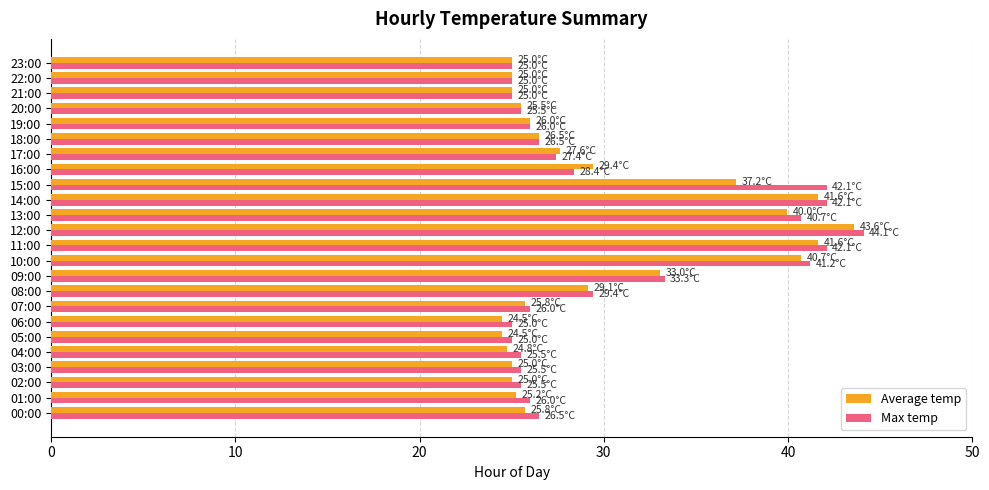

Rank the series by their maximum value, from lowest to highest.

Average temp, Max temp